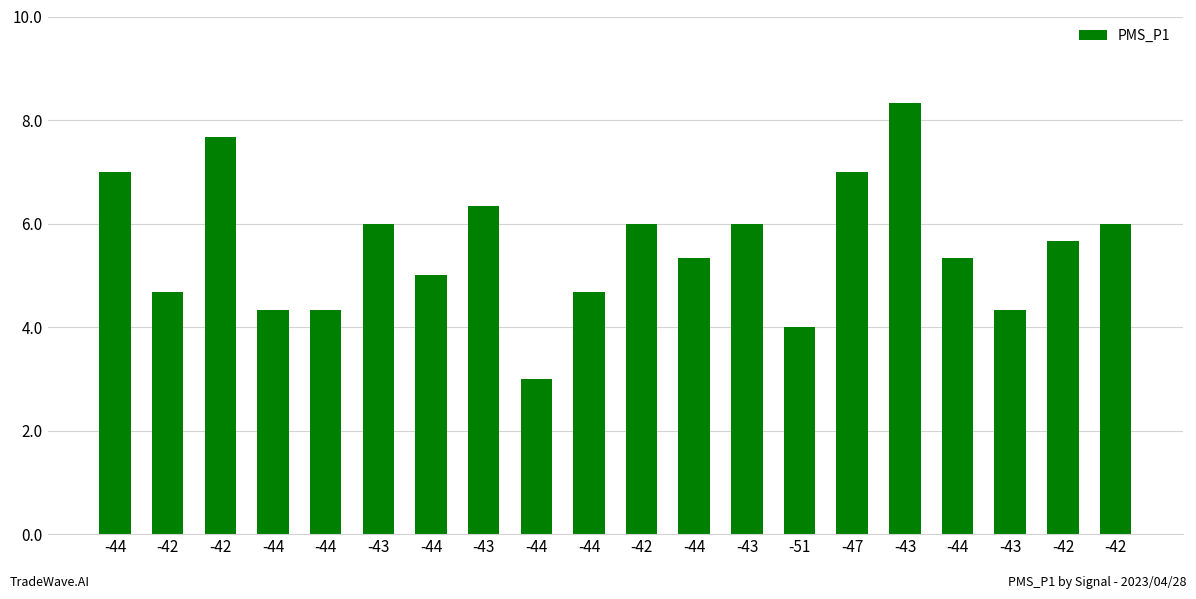

Which has a higher value, -44 or -44?

-44